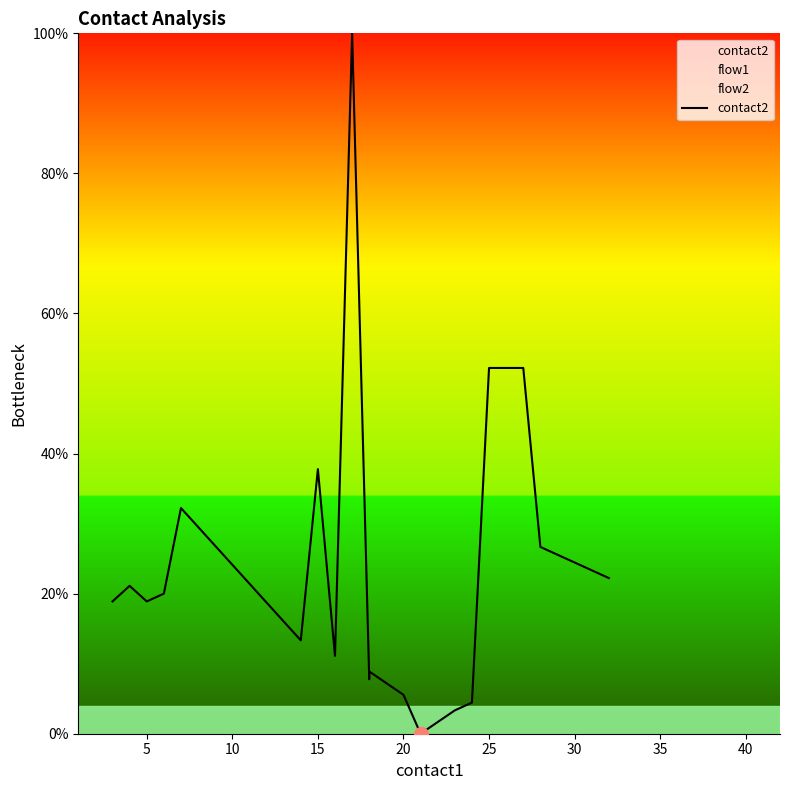

The value at 0 is 10.7. True or false?

False